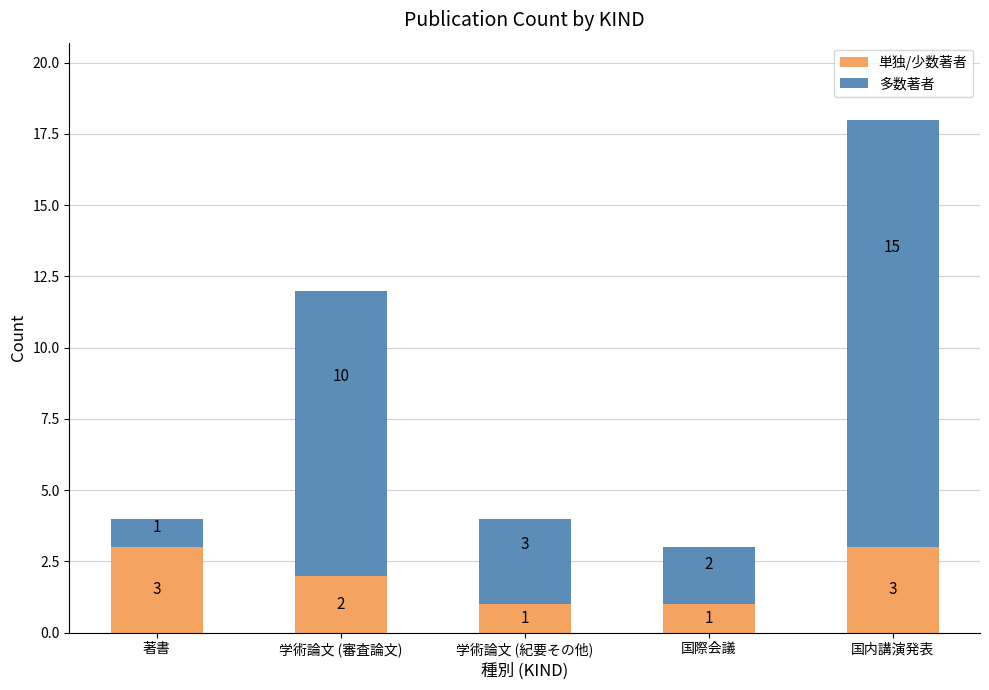

Reading left to right, transcribe the values for 単独/少数著者.

3	2	1	1	3